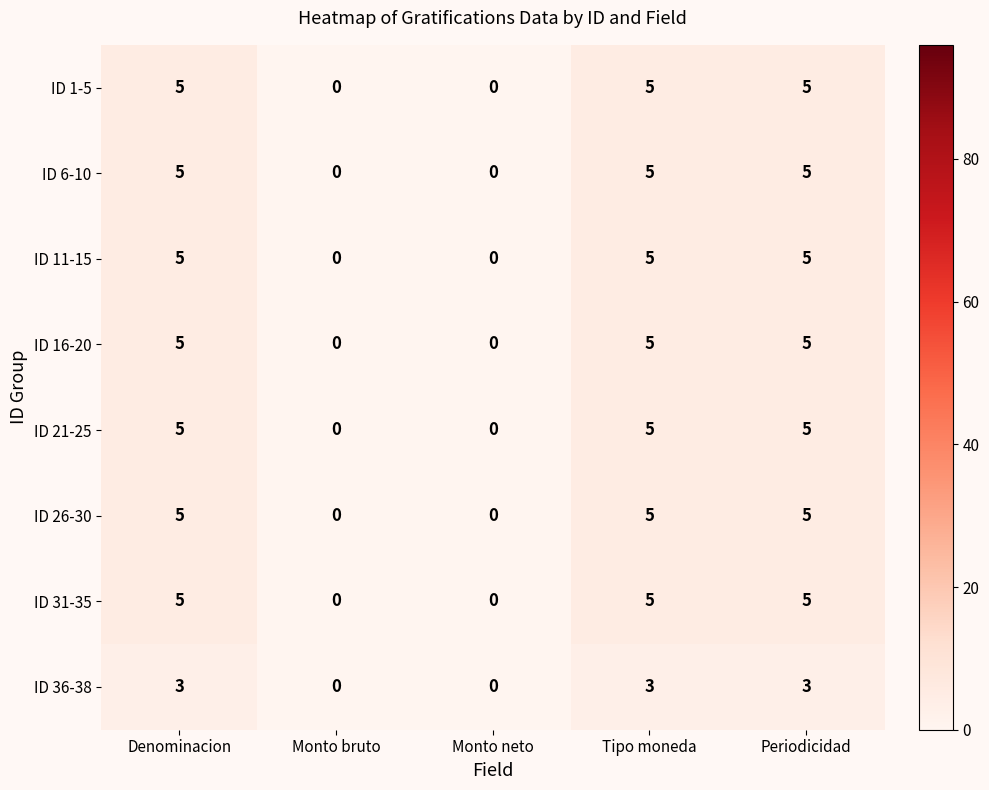

What is the maximum value shown in the chart?

5